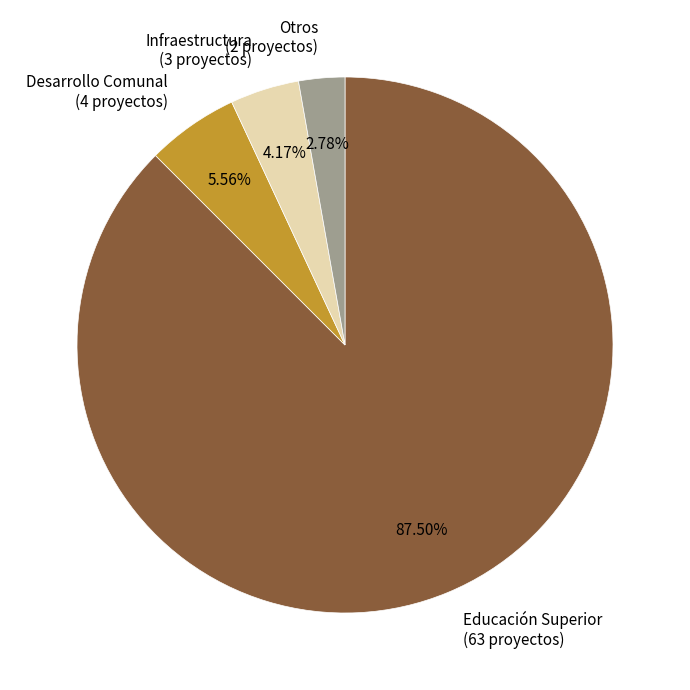

Do Educación Superior (63 proyectos) and Desarrollo Comunal (4 proyectos) together represent more than half of the pie?

Yes